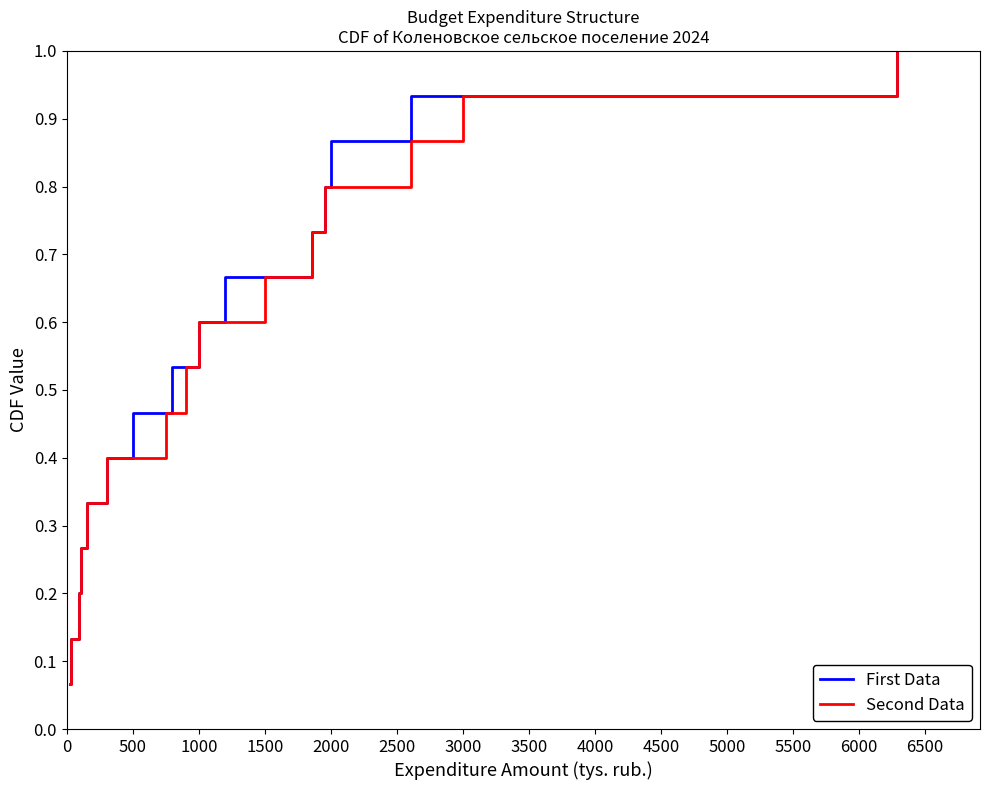

Is it true that Second Data equals 0.3 at 1000?

False